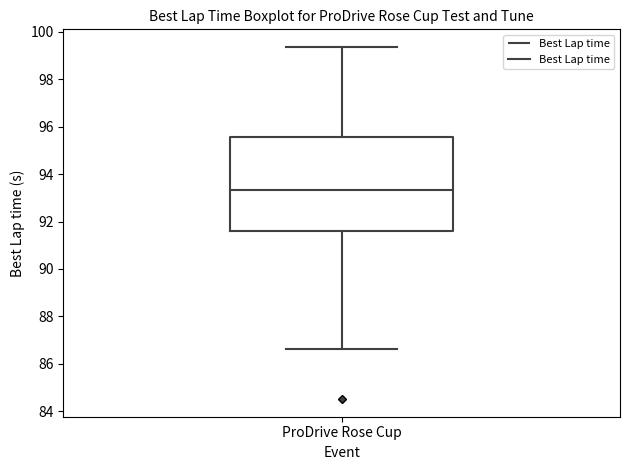

Where is the upper edge of the box for ProDrive Rose Cup on the y-axis? The values are not printed on the chart, so give them approximately, as read against the axis.

95.6